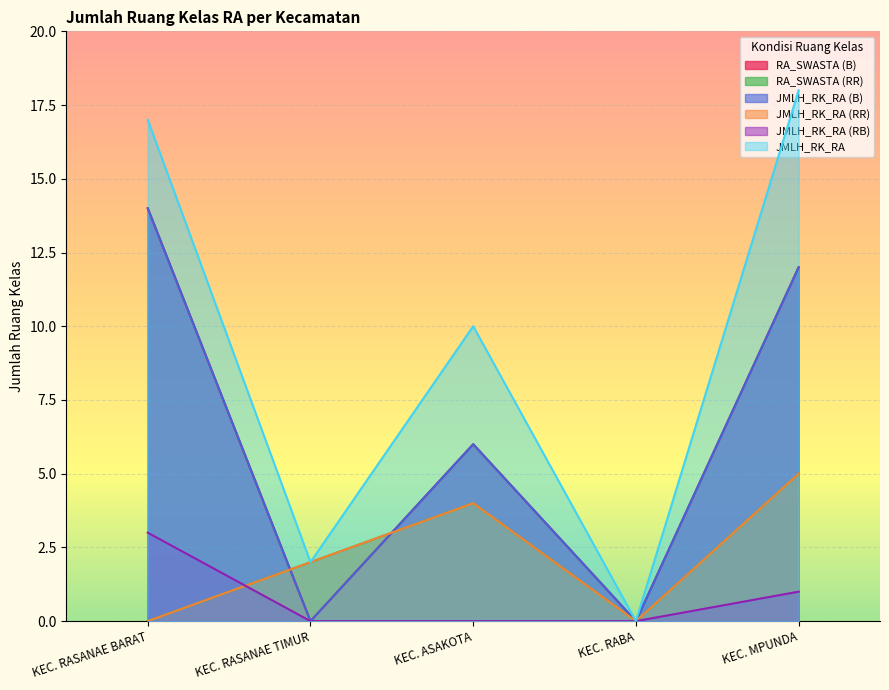

Is it true that JMLH_RK_RA (RR) equals 0 at KEC. RASANAE BARAT?

True